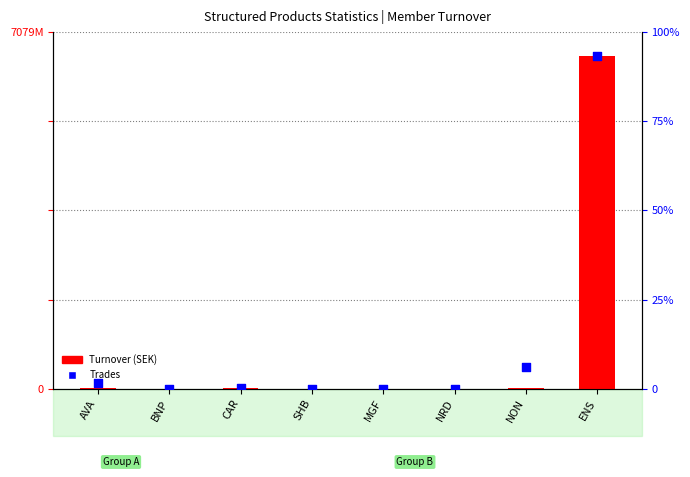

Which series has the largest total across all categories?

Trades